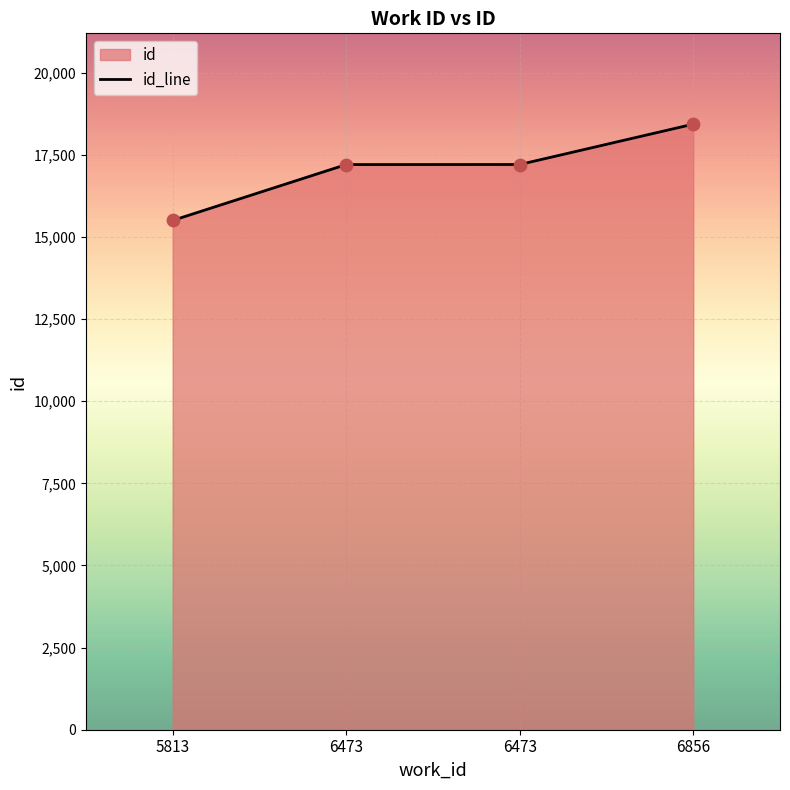

What is the change in value from 6473 to 6473?

+2